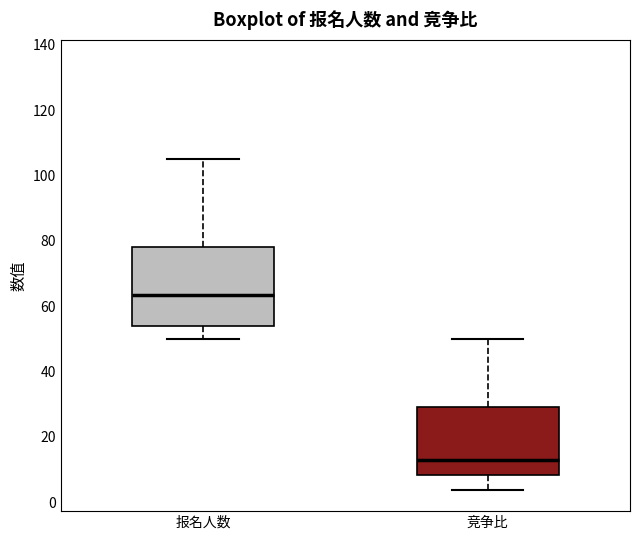

Which box's median line is the highest?

报名人数